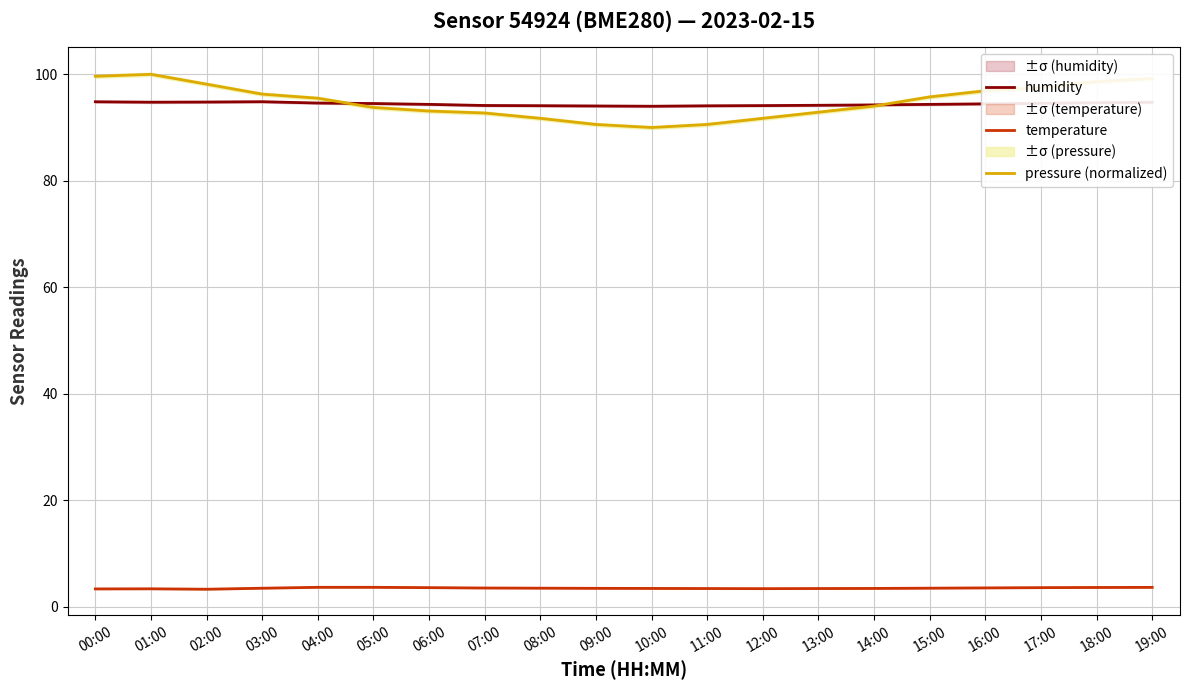

How many data points does each series have?

20